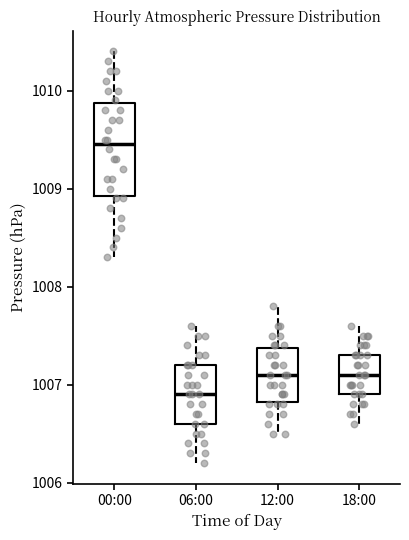

Reading left to right, read every box against the y-axis: the position of its median line, the range the box covers, and the ends of its whiskers. The values are not printed on the chart, so give them approximately, as read against the axis.

00:00: median 1009.5, box 1008.9 to 1009.9, whiskers 1008.3 to 1010.4
06:00: median 1006.9, box 1006.6 to 1007.2, whiskers 1006.2 to 1007.6
12:00: median 1007.1, box 1006.8 to 1007.4, whiskers 1006.5 to 1007.8
18:00: median 1007.1, box 1006.9 to 1007.3, whiskers 1006.6 to 1007.6